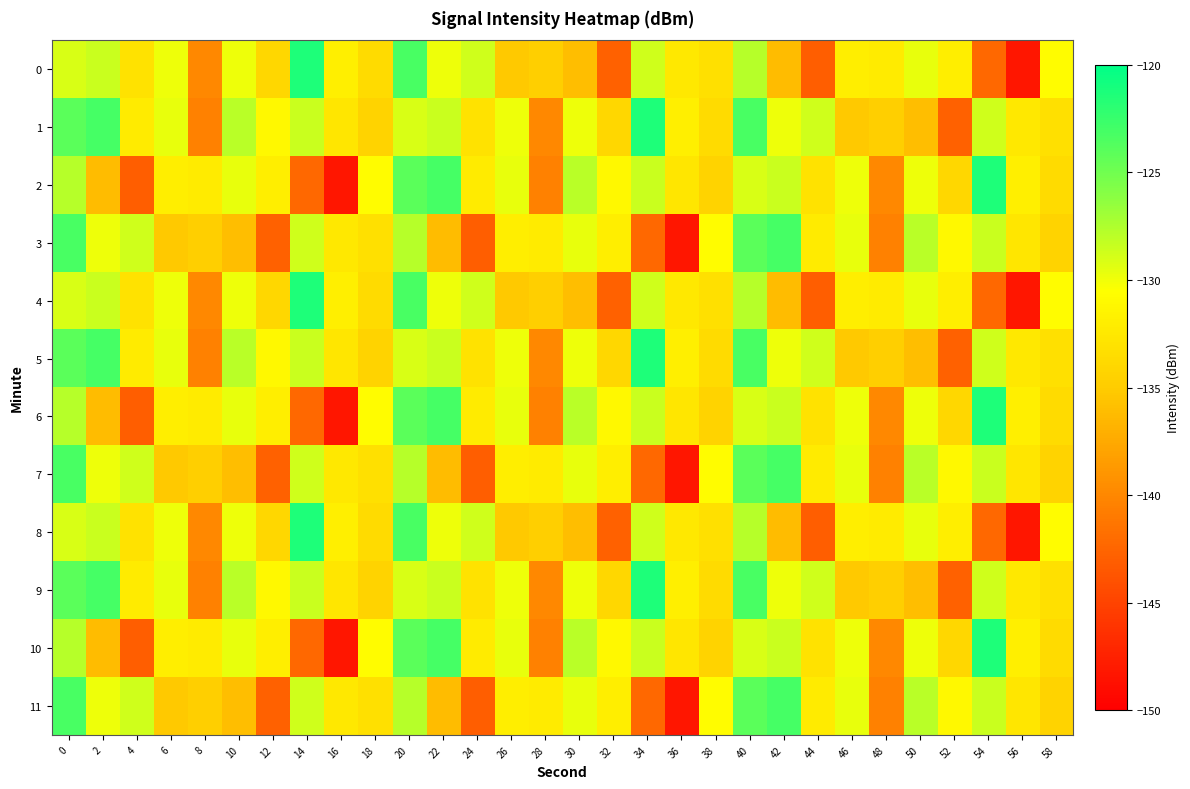

At how many categories does at least one series exceed -125?

9